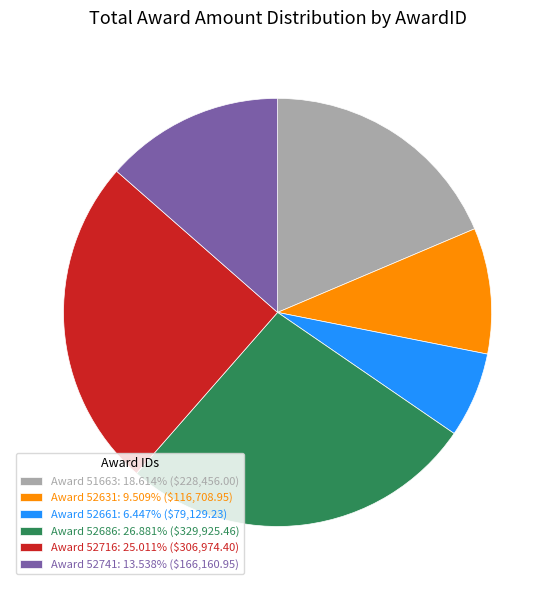

Is there any slice that represents more than half of the pie?

No